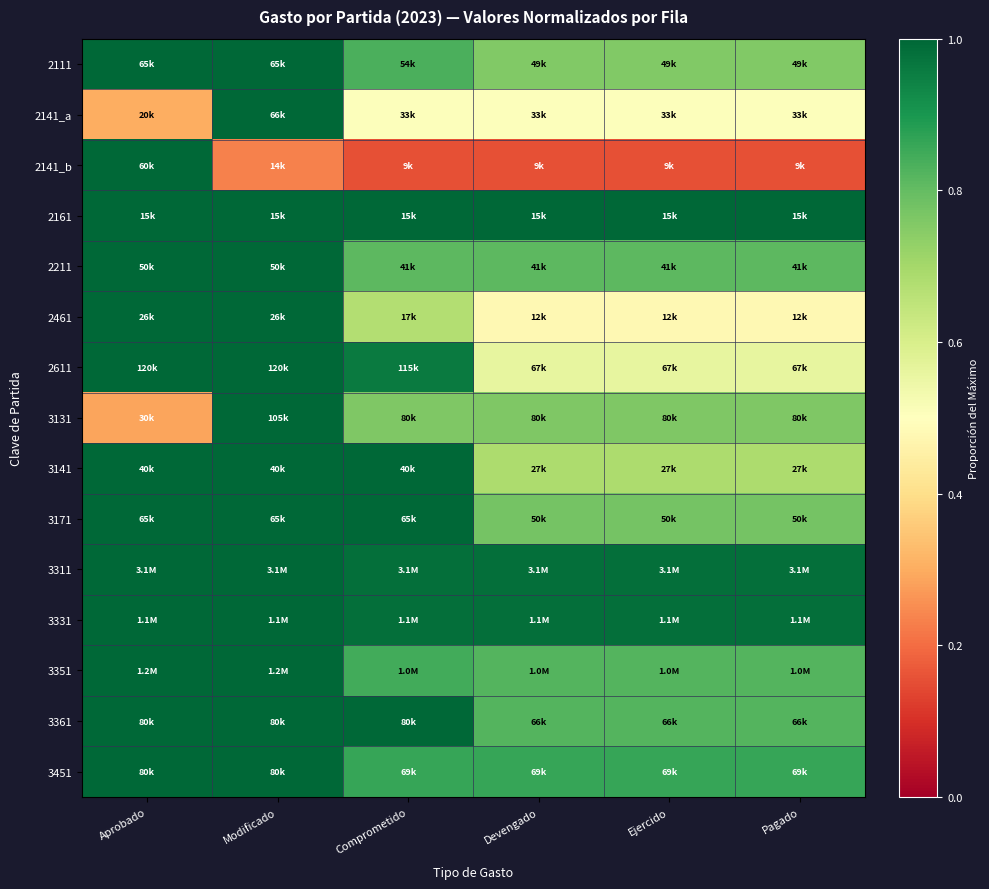

Reading left to right, transcribe all the data shown in this chart.

2111: Aprobado=1.0	Modificado=1.0	Comprometido=0.8	Devengado=0.8	Ejercido=0.8	Pagado=0.8
2141_a: Aprobado=0.3	Modificado=1.0	Comprometido=0.5	Devengado=0.5	Ejercido=0.5	Pagado=0.5
2141_b: Aprobado=1.0	Modificado=0.2	Comprometido=0.2	Devengado=0.2	Ejercido=0.2	Pagado=0.2
2161: Aprobado=1.0	Modificado=1.0	Comprometido=1.0	Devengado=1.0	Ejercido=1.0	Pagado=1.0
2211: Aprobado=1.0	Modificado=1.0	Comprometido=0.8	Devengado=0.8	Ejercido=0.8	Pagado=0.8
2461: Aprobado=1.0	Modificado=1.0	Comprometido=0.7	Devengado=0.5	Ejercido=0.5	Pagado=0.5
2611: Aprobado=1.0	Modificado=1.0	Comprometido=1.0	Devengado=0.6	Ejercido=0.6	Pagado=0.6
3131: Aprobado=0.3	Modificado=1.0	Comprometido=0.8	Devengado=0.8	Ejercido=0.8	Pagado=0.8
3141: Aprobado=1.0	Modificado=1.0	Comprometido=1.0	Devengado=0.7	Ejercido=0.7	Pagado=0.7
3171: Aprobado=1.0	Modificado=1.0	Comprometido=1.0	Devengado=0.8	Ejercido=0.8	Pagado=0.8
3311: Aprobado=1.0	Modificado=1.0	Comprometido=1.0	Devengado=1.0	Ejercido=1.0	Pagado=1.0
3331: Aprobado=1.0	Modificado=1.0	Comprometido=1.0	Devengado=1.0	Ejercido=1.0	Pagado=1.0
3351: Aprobado=1.0	Modificado=1.0	Comprometido=0.8	Devengado=0.8	Ejercido=0.8	Pagado=0.8
3361: Aprobado=1.0	Modificado=1.0	Comprometido=1.0	Devengado=0.8	Ejercido=0.8	Pagado=0.8
3451: Aprobado=1.0	Modificado=1.0	Comprometido=0.9	Devengado=0.9	Ejercido=0.9	Pagado=0.9